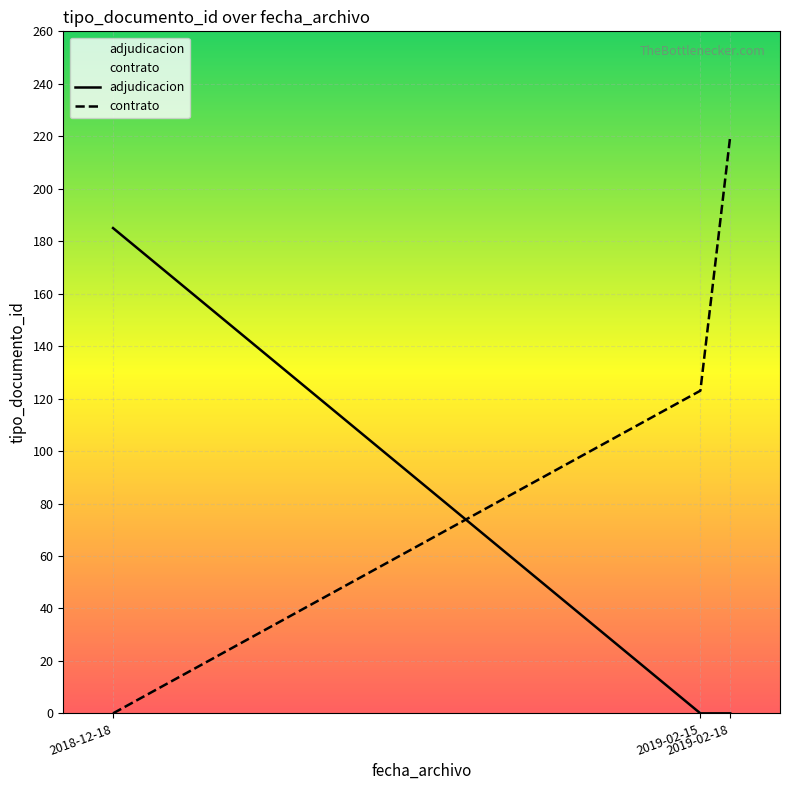

At which category does the chart reach its peak across all series?

2019-02-18